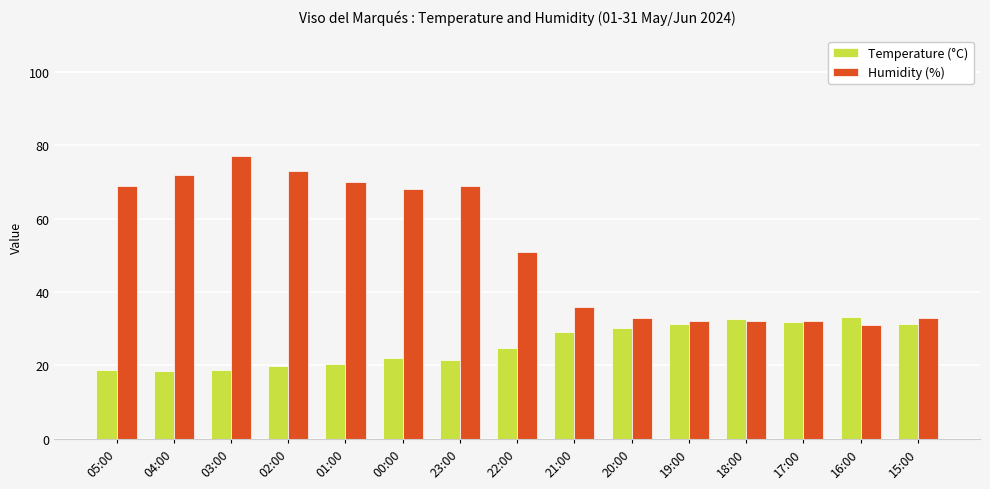

What are all the series names shown in the legend?

Temperature (°C), Humidity (%)